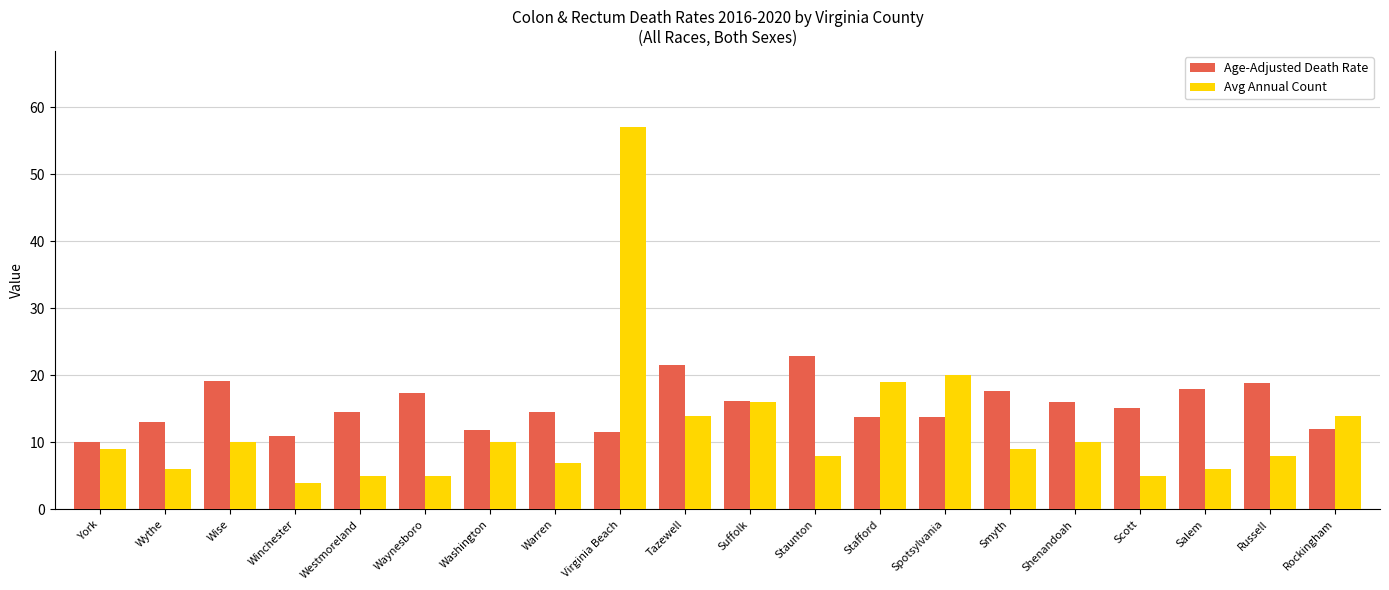

What is the value of the Avg Annual Count bar at the 17th from the left?

5.0